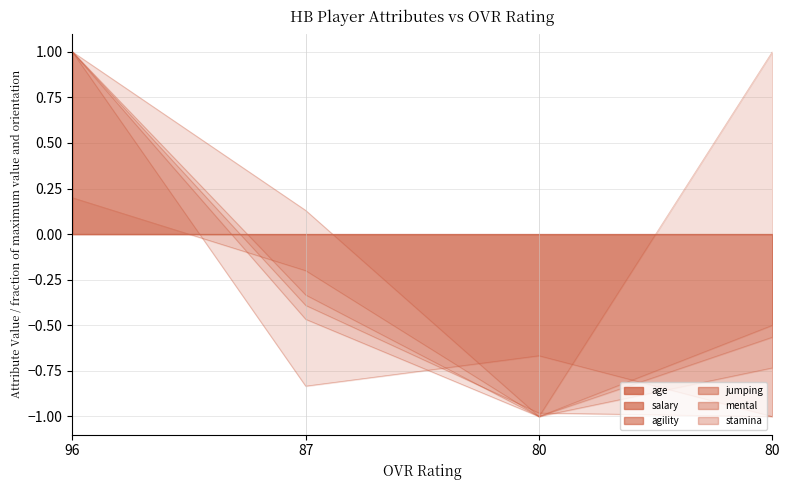

In agility, how many points are lower than both neighbors (excluding endpoints)?

1